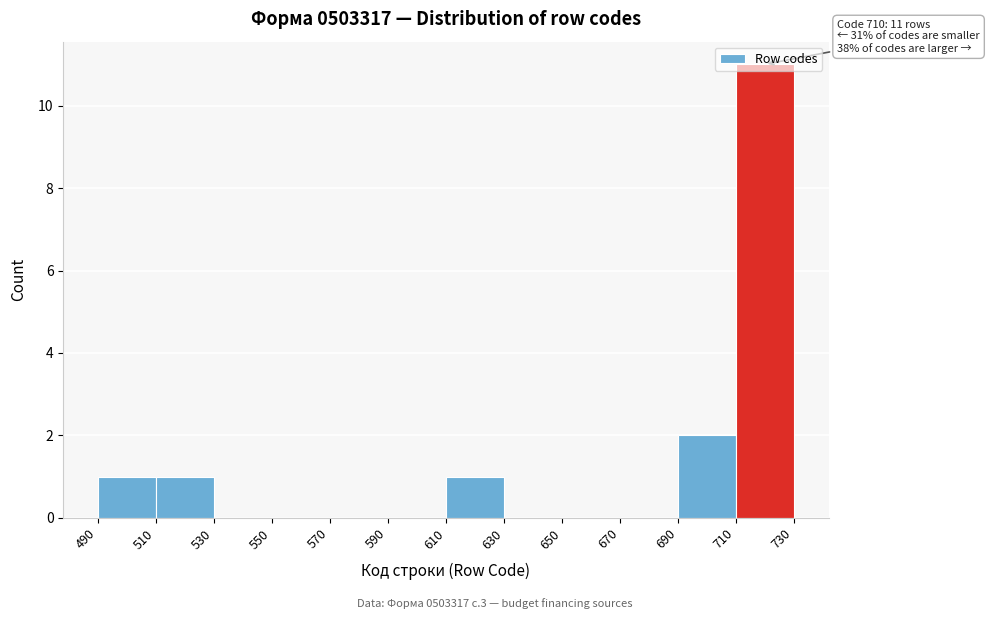

Over which range of the x-axis is the bar tallest?

710 to 730